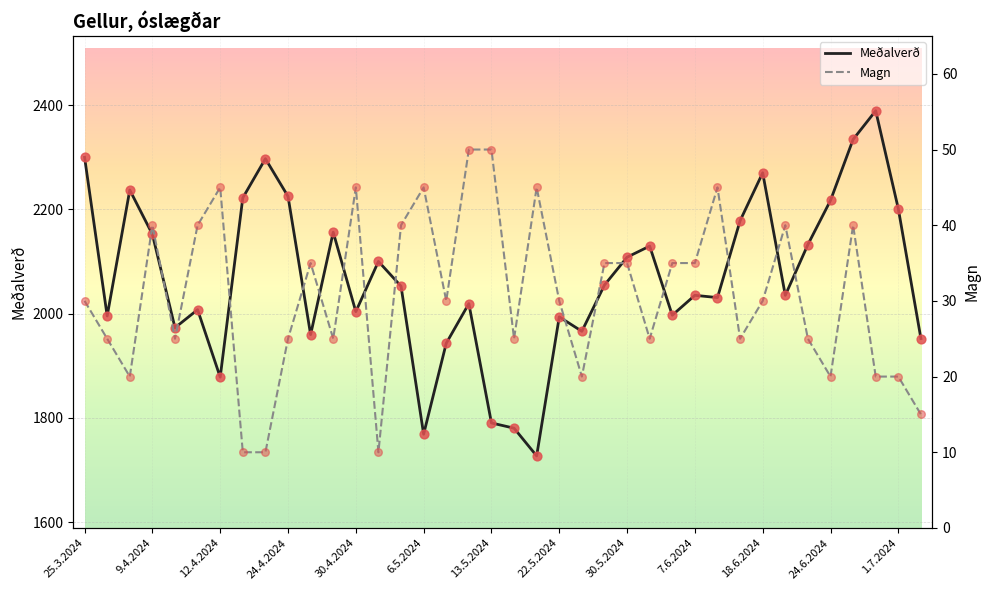

Which series contains the highest Y value?

Meðalverð